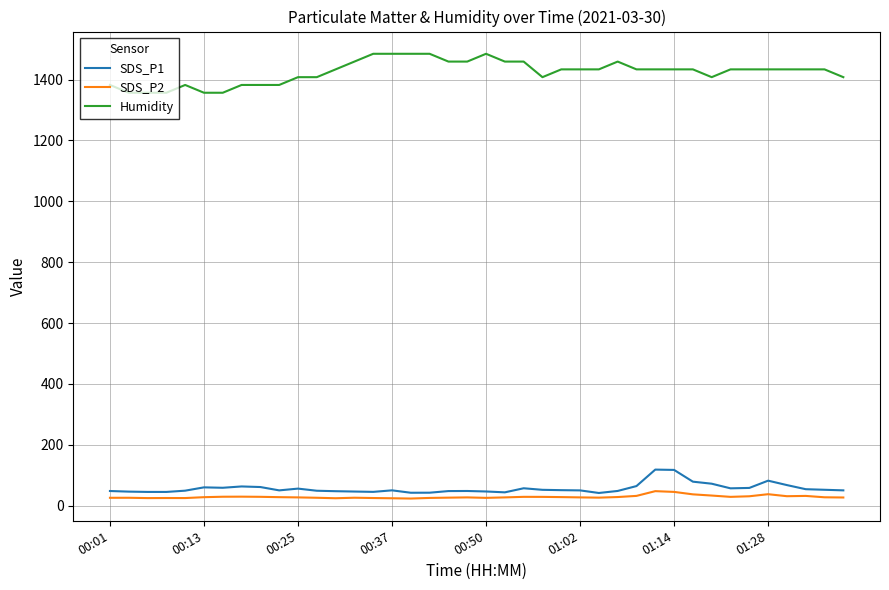

List the series in order of their peak value, lowest first.

SDS_P2, SDS_P1, Humidity